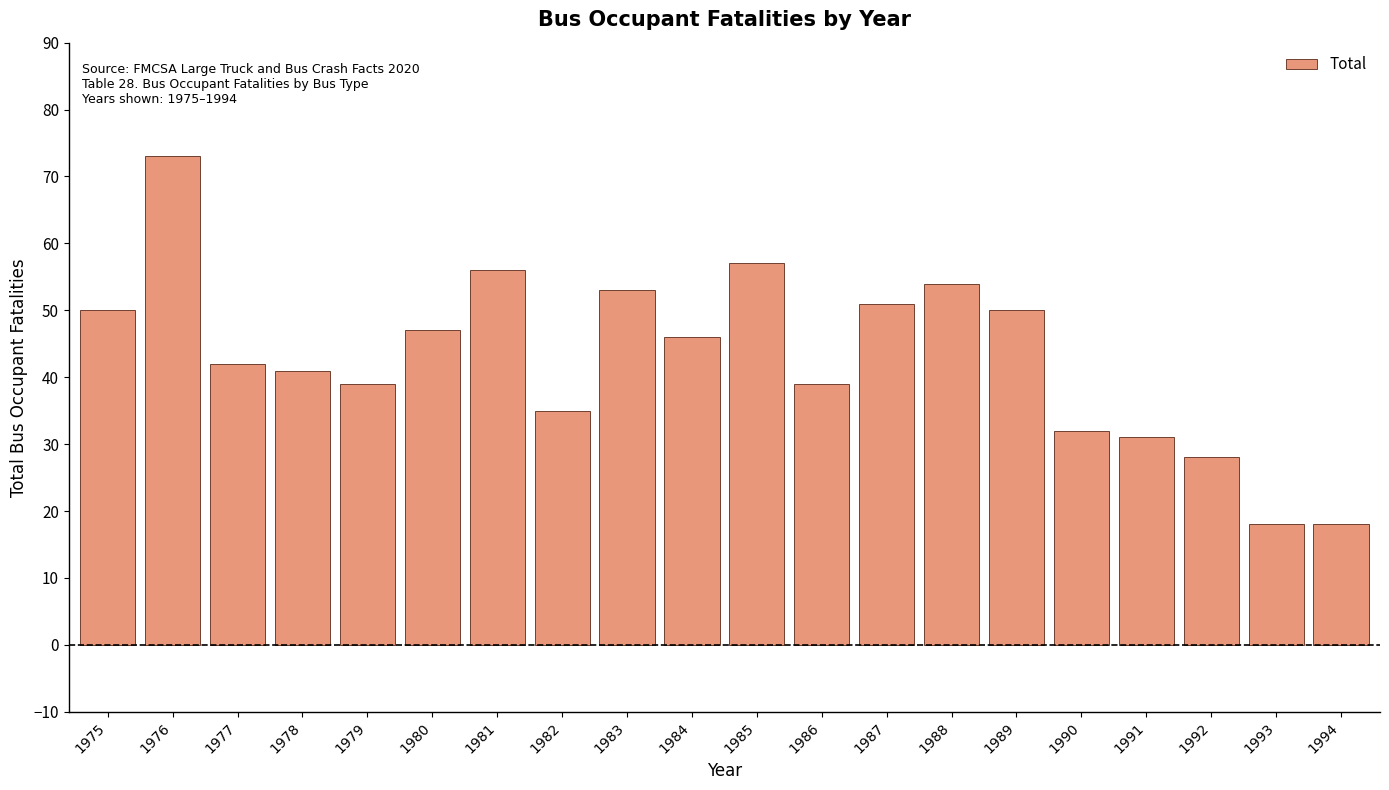

How many values are below 46?

10